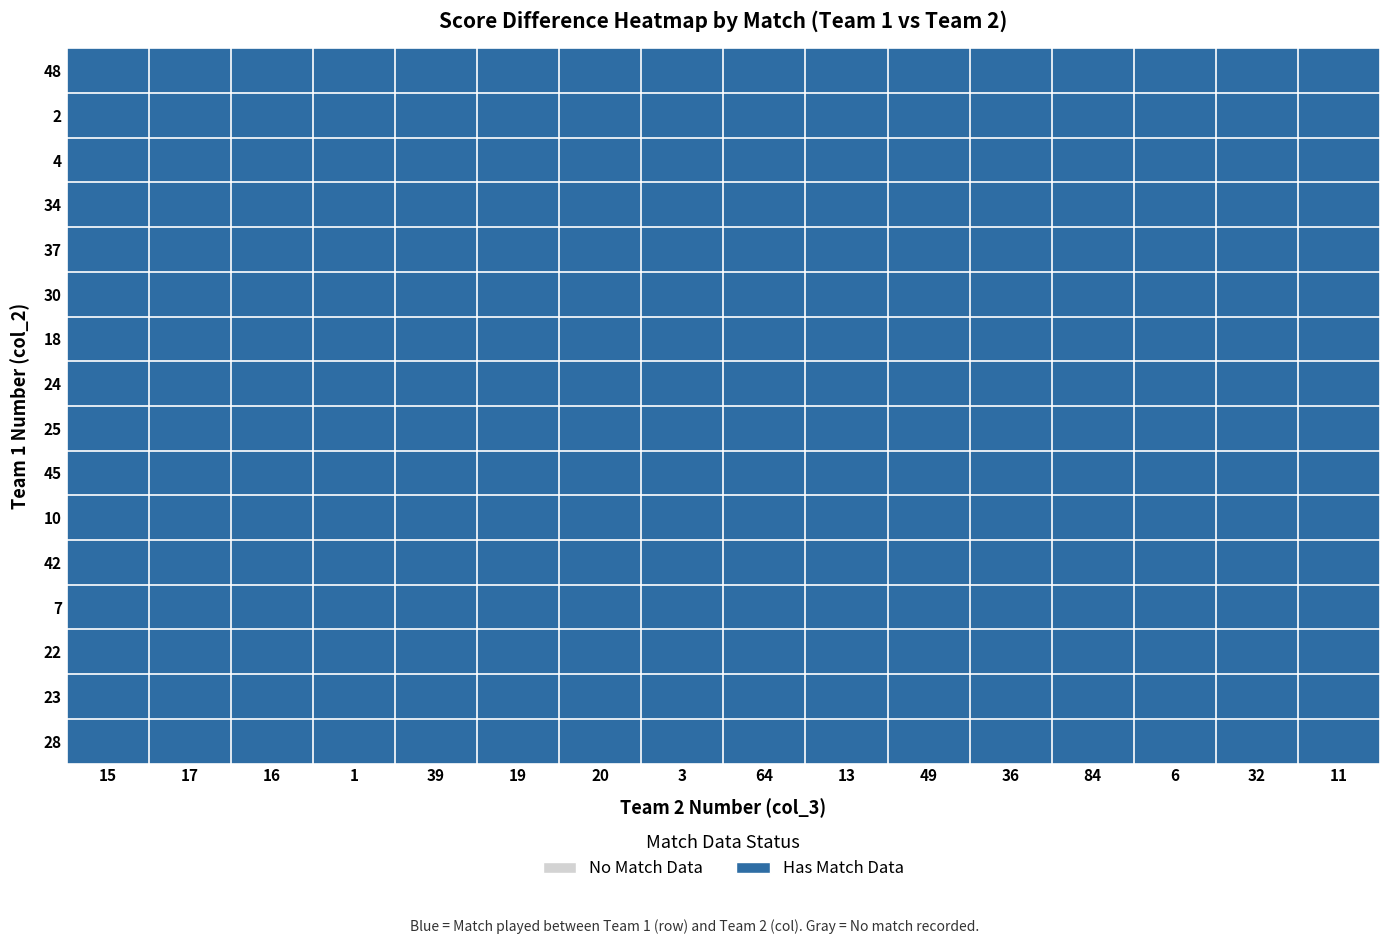

The 2 series shows 0 at 6. True or false?

True